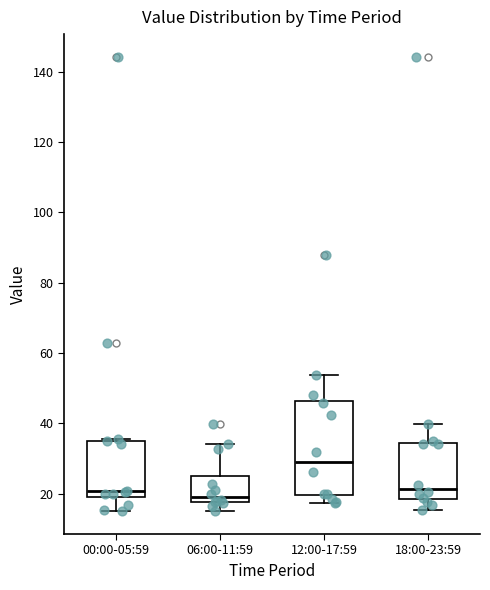

Where is the lower edge of the box for 12:00-17:59 on the y-axis? The values are not printed on the chart, so give them approximately, as read against the axis.

20